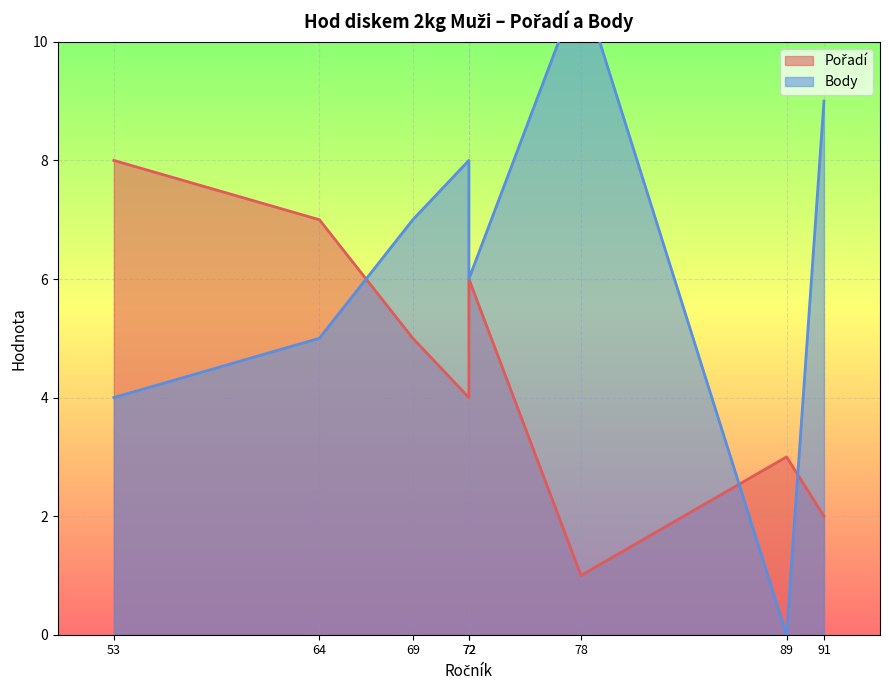

What is the difference between the Body values at Macháč Bohuslav
89 and Ranc David
91?

9